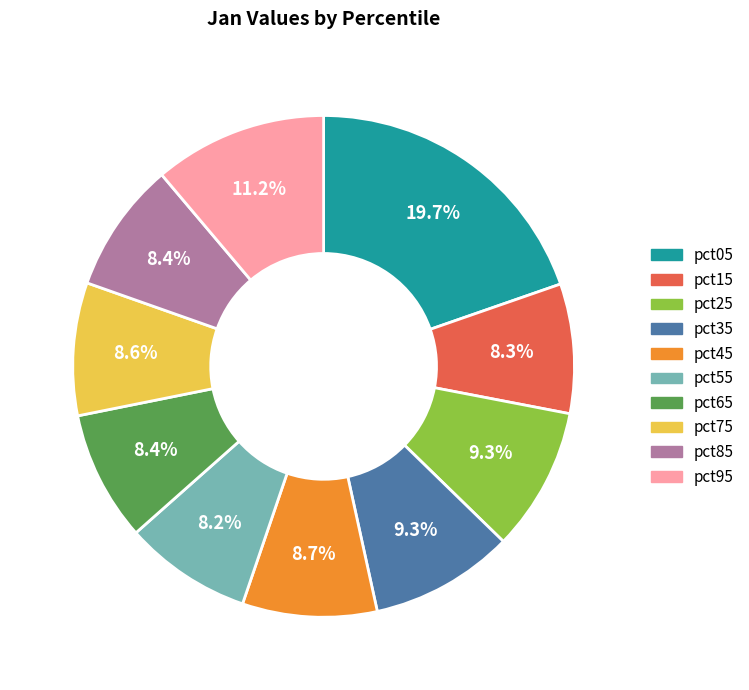

Combined, what portion of the pie is pct05 and pct85?

28.1%